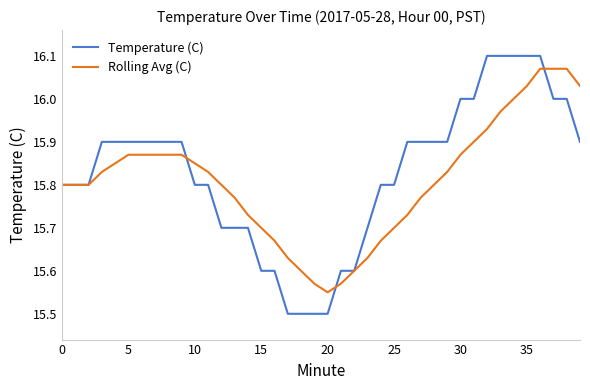

Which series has the widest spread of values?

Temperature (C)